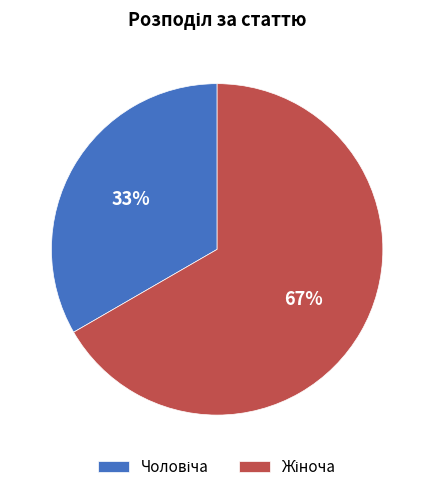

To the nearest percent, what is the average slice percentage?

50%